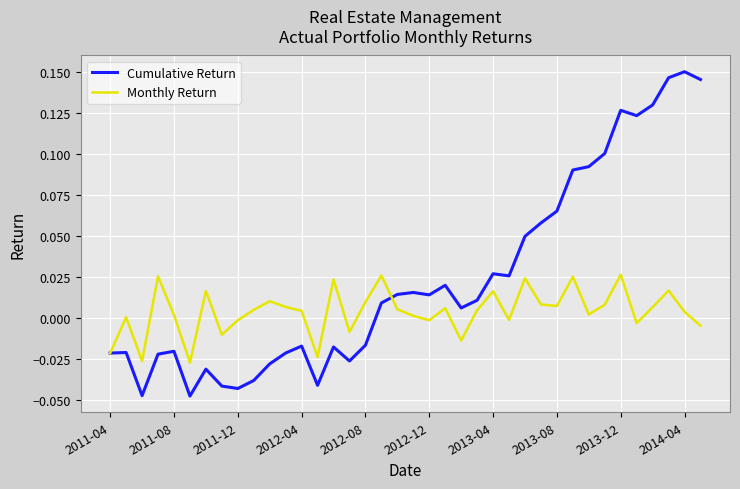

Rank the series by their average value, from lowest to highest.

Monthly Return, Cumulative Return